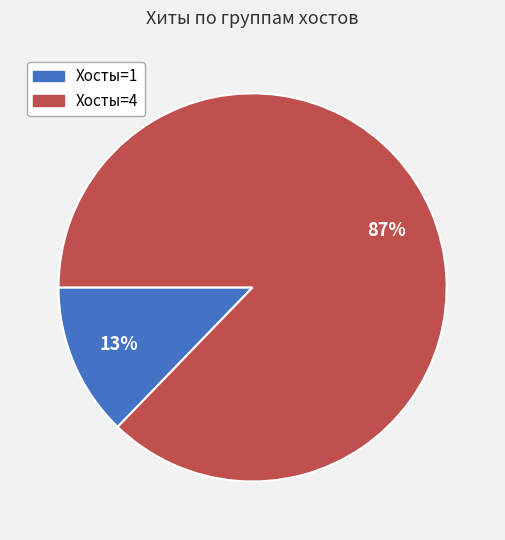

Between Хосты=4 and Хосты=1, which is larger?

Хосты=4